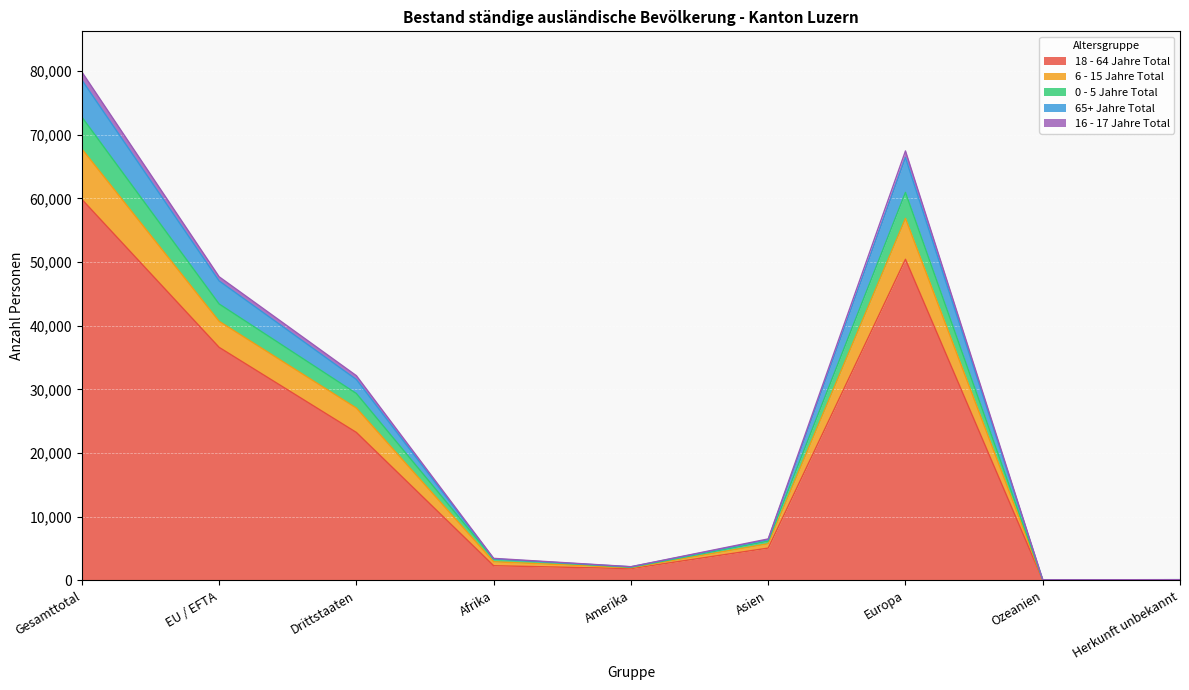

Which category has the highest value across all series?

Gesamttotal